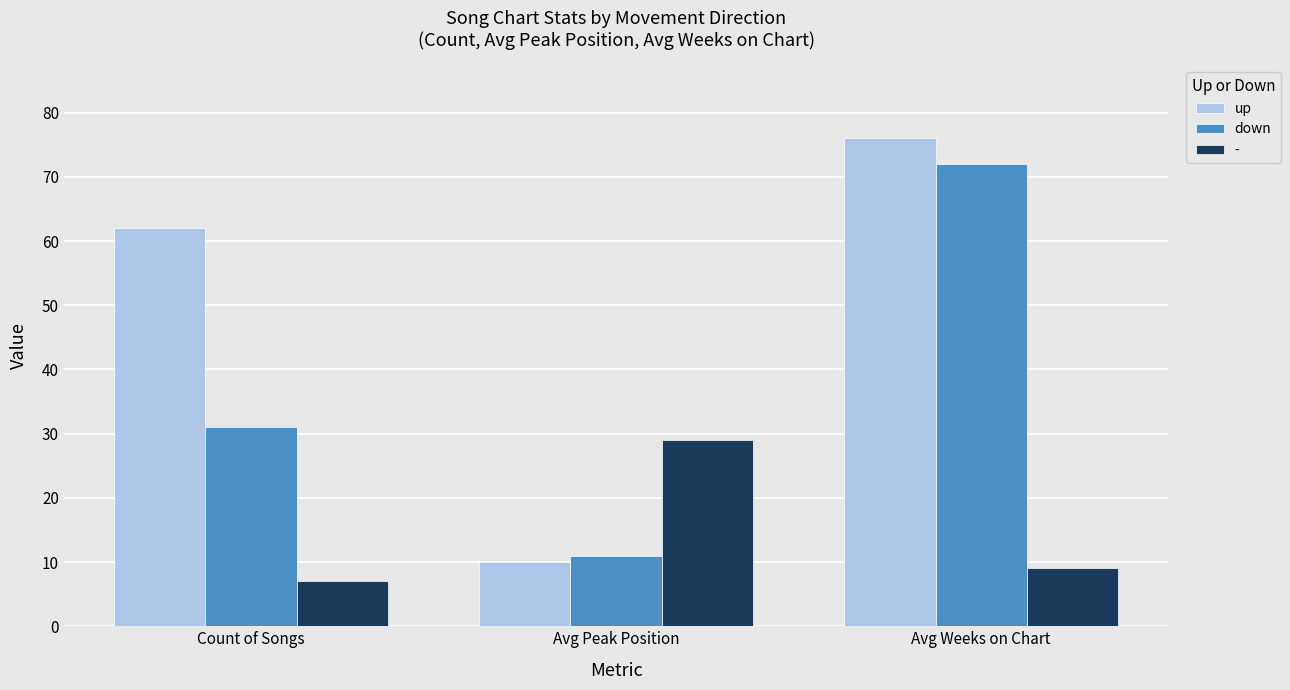

How many bars are there in each group?

3